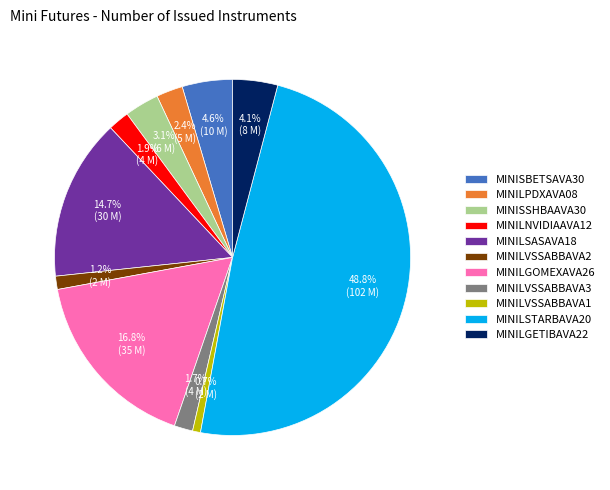

How many slices are in this pie chart?

11